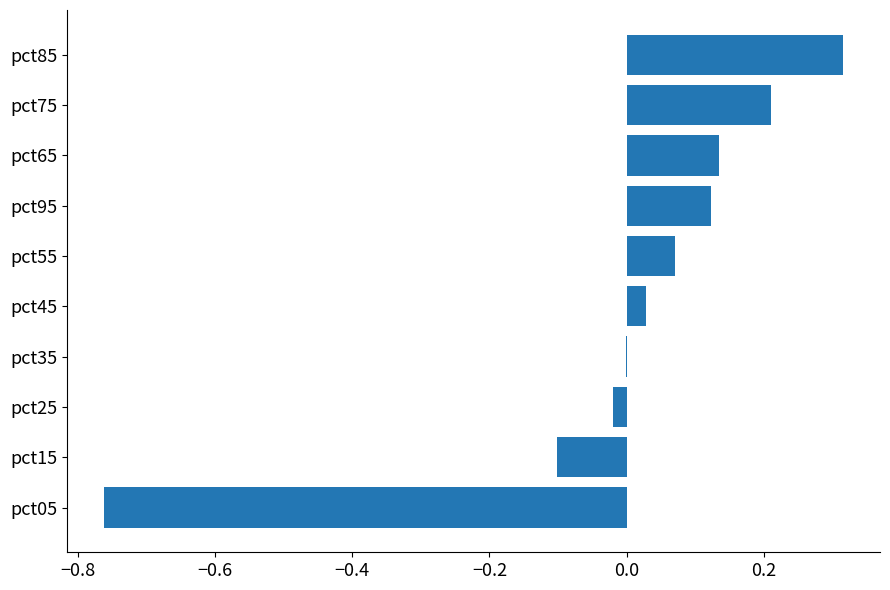

What is the change in value from pct15 to pct95?

+0.2